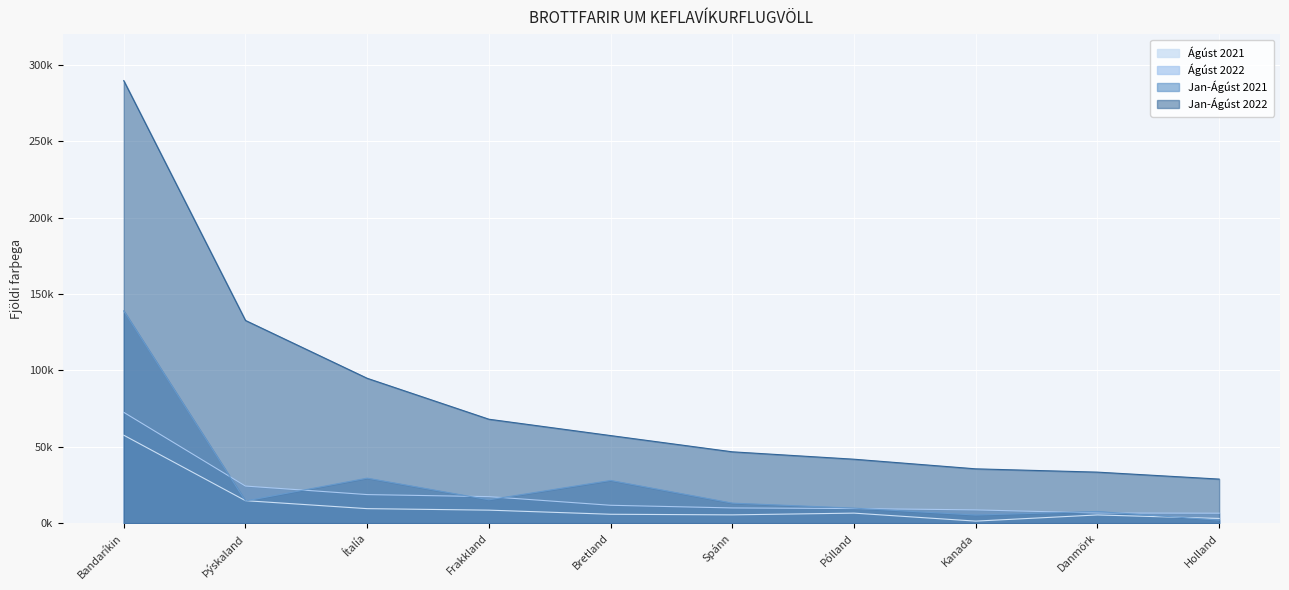

True or false: Jan-Ágúst 2022 has more than 2 points higher than both neighbors.

False